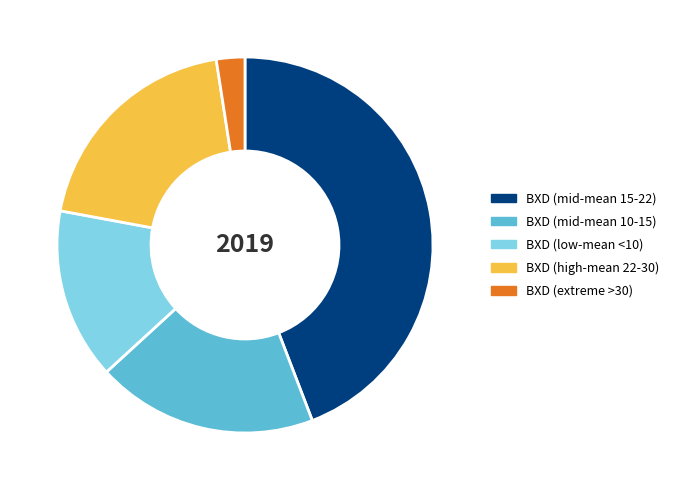

What is the largest slice in the pie chart?

BXD (mid-mean 15-22)